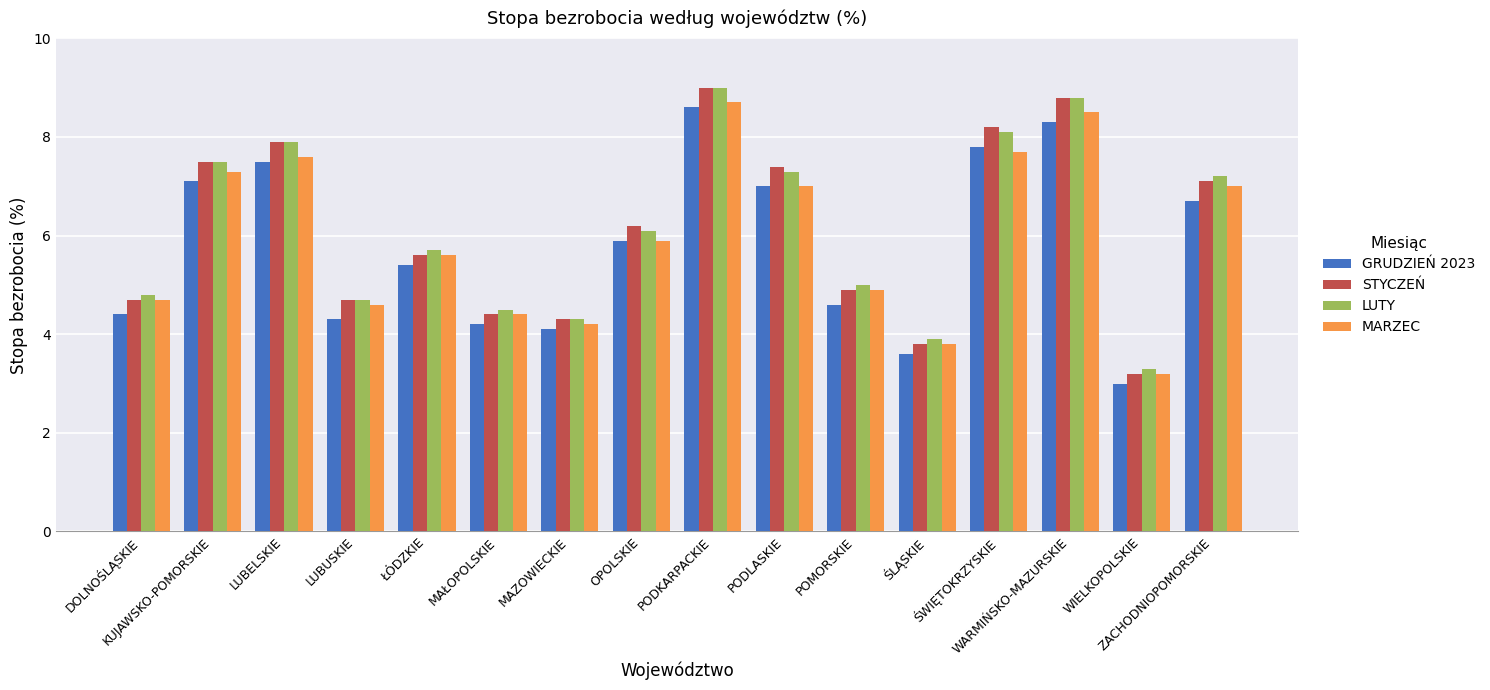

At which category does the chart reach its minimum across all series?

WIELKOPOLSKIE